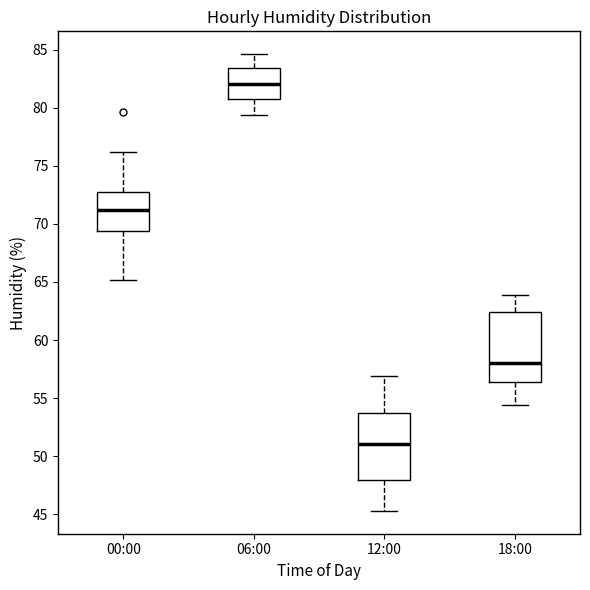

Where does the median line of the box for 18:00 sit on the y-axis? The values are not printed on the chart, so give them approximately, as read against the axis.

58.0